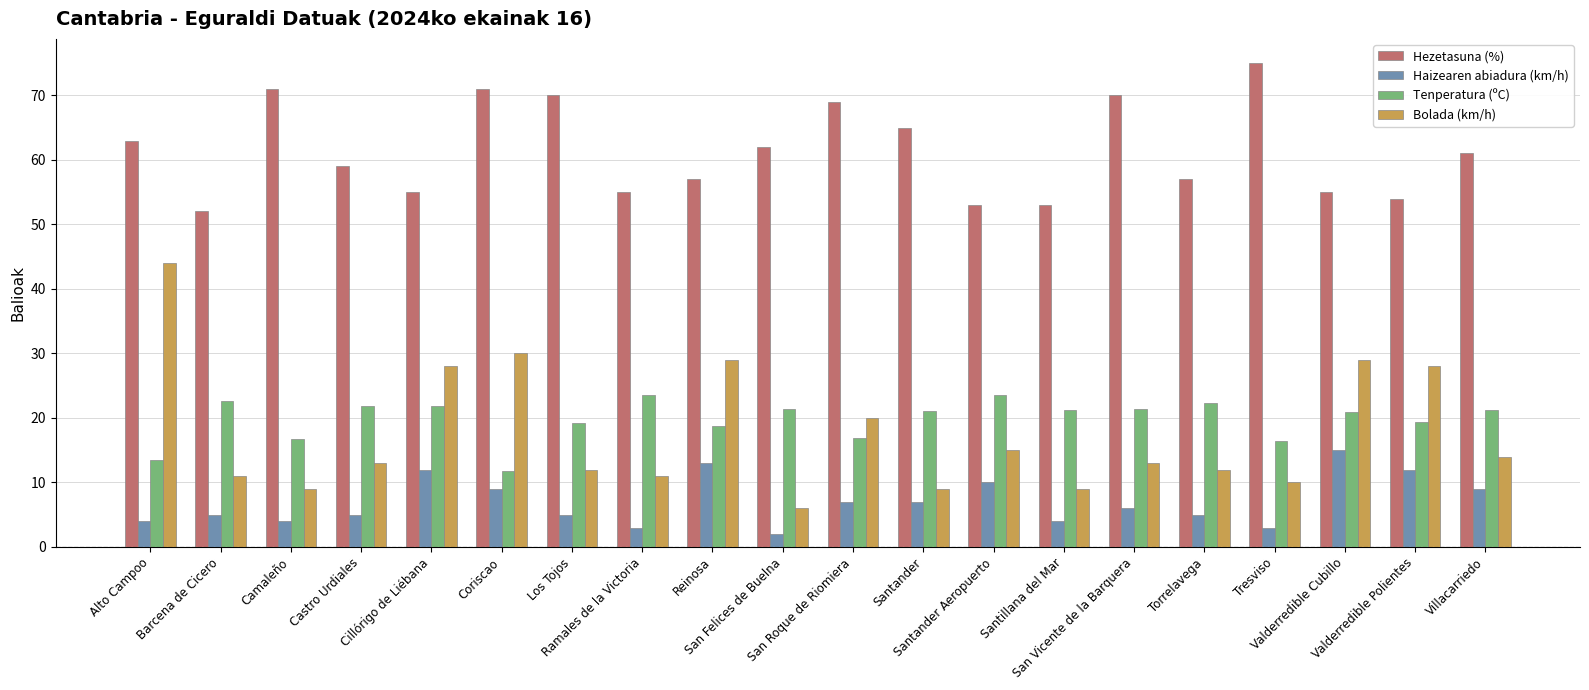

Which series has the largest total across all categories?

Hezetasuna (%)